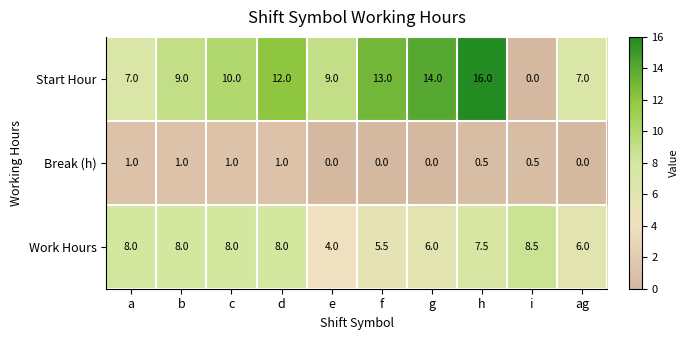

How many Work Hours values are between 6 and 8?

7